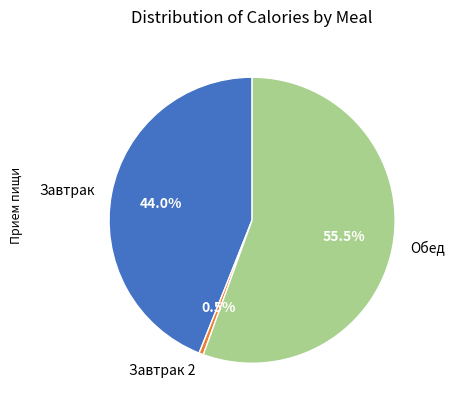

Between Завтрак 2 and Завтрак, which is larger?

Завтрак